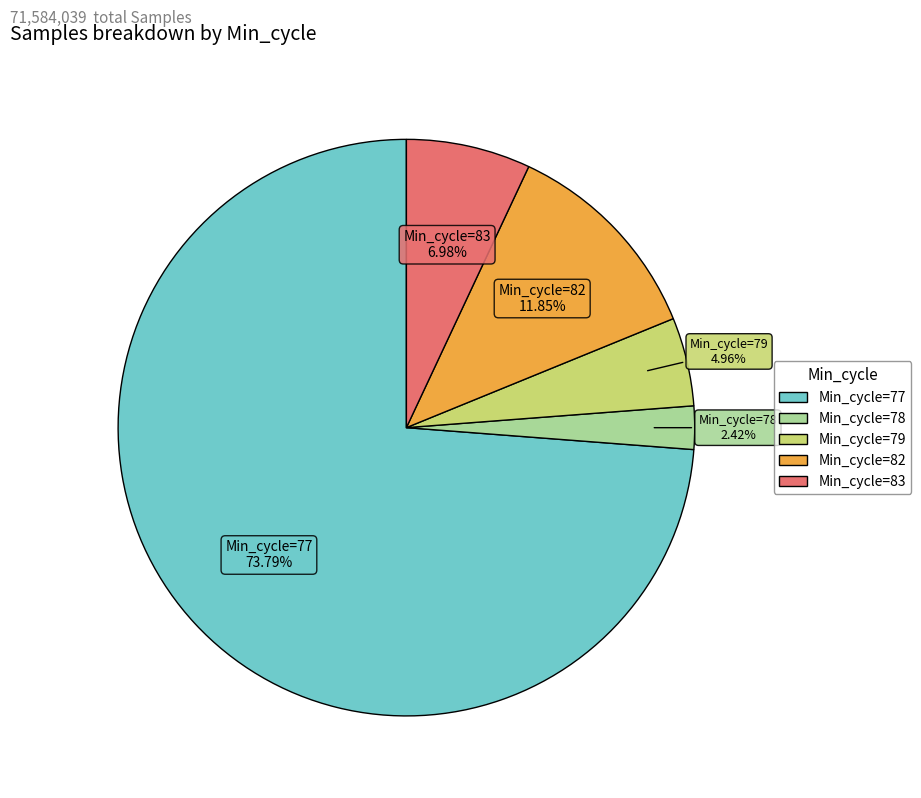

Count the number of slices in the pie.

5